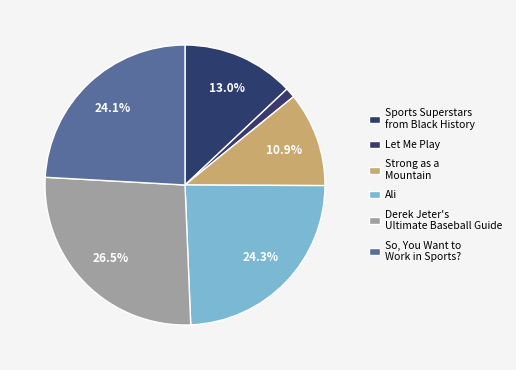

What percentage is NOT represented by So, You Want to Work in Sports??

75.9%